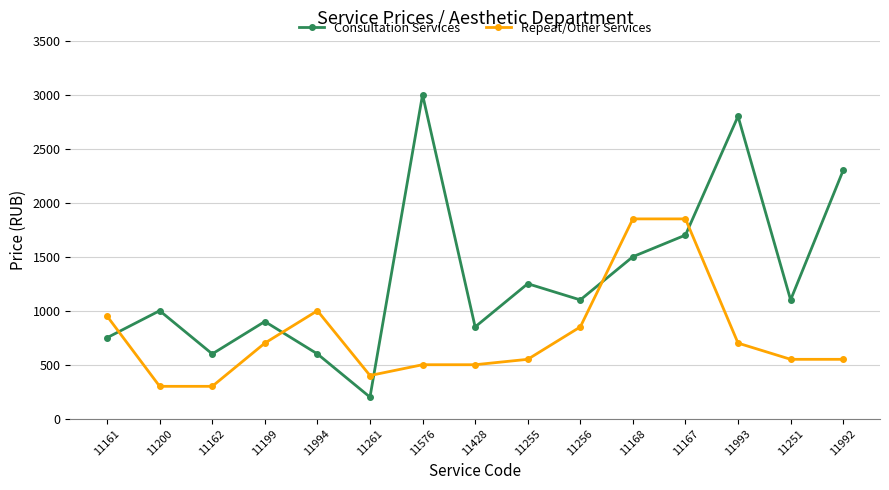

Which series changed the most between 11162 and 11167?

Repeat/Other Services